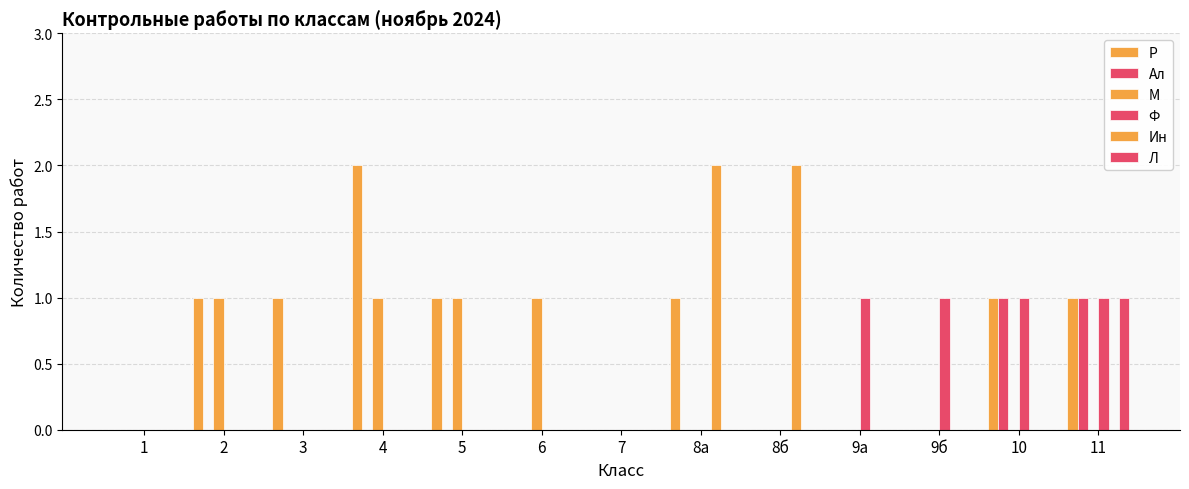

Reading left to right, what are all the values shown in this chart?

Р: 0	1	1	2	1	0	0	1	0	0	0	1	1
Ал: 0	0	0	0	0	0	0	0	0	0	0	1	1
М: 0	1	0	1	1	1	0	0	0	0	0	0	0
Ф: 0	0	0	0	0	0	0	0	0	1	1	1	1
Ин: 0	0	0	0	0	0	0	2	2	0	0	0	0
Л: 0	0	0	0	0	0	0	0	0	0	0	0	1